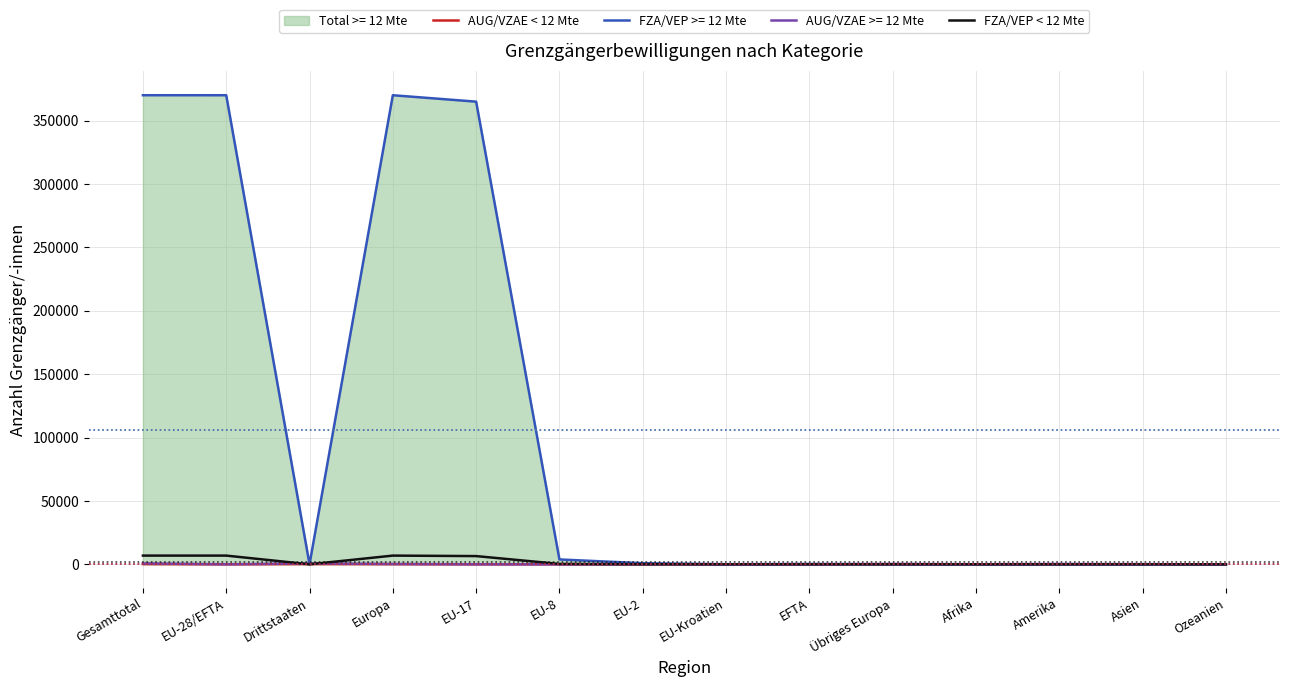

Where do FZA/VEP < 12 Mte and AUG/VZAE < 12 Mte first cross each other?

EU-28/EFTA and Drittstaaten